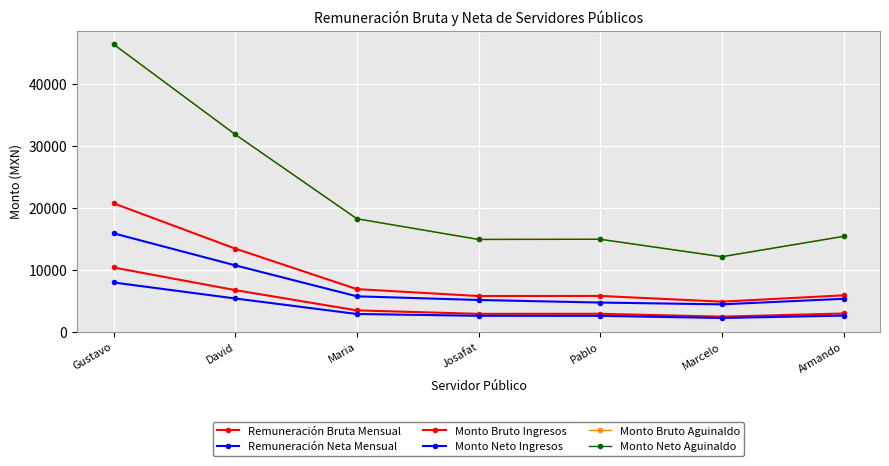

True or false: Remuneración Bruta Mensual has more than 1 interior local peaks.

False